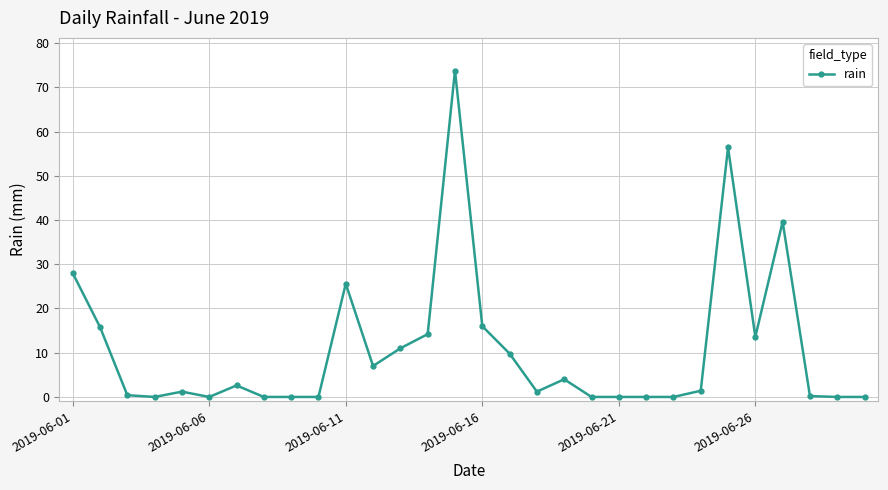

What is the greatest value displayed?

73.8